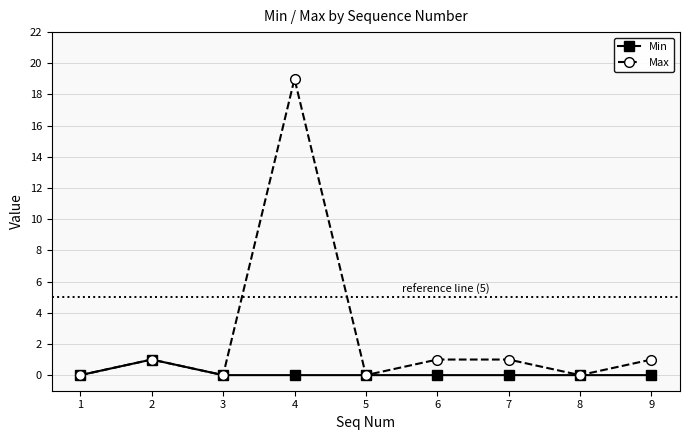

How many data points does each series have?

9